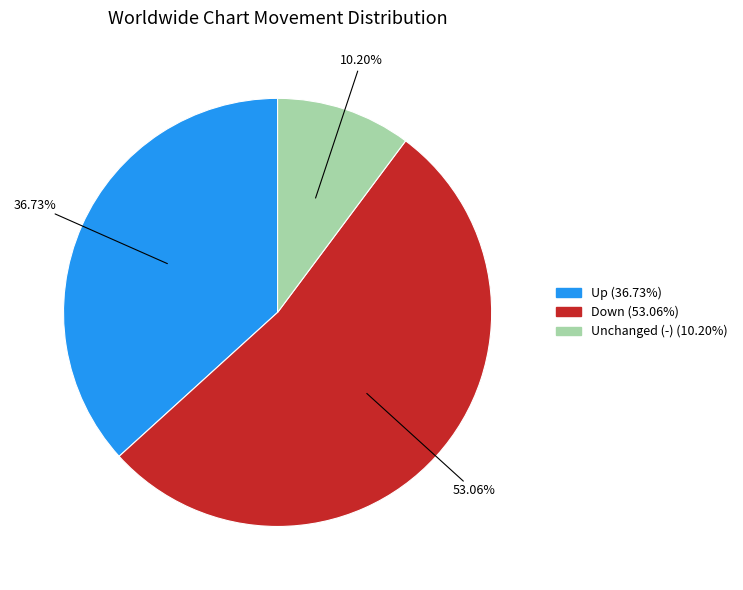

Is there any slice that represents more than half of the pie?

Yes